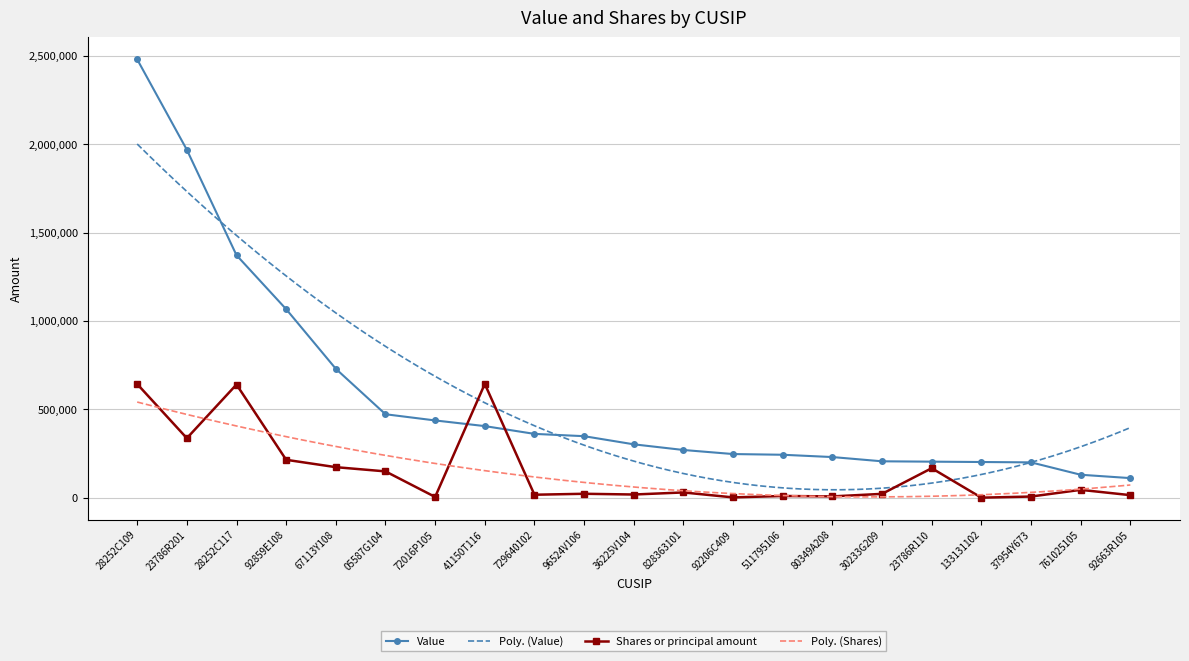

The value of Shares or principal amount at 729640102 is 18073. True or false?

True